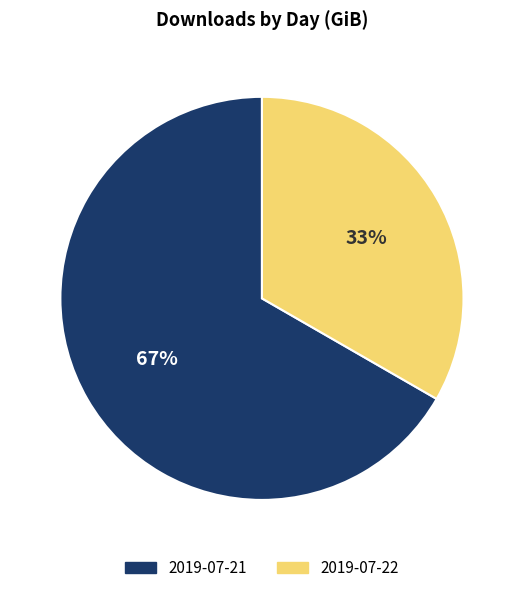

Which slice represents more than half of the pie?

2019-07-21